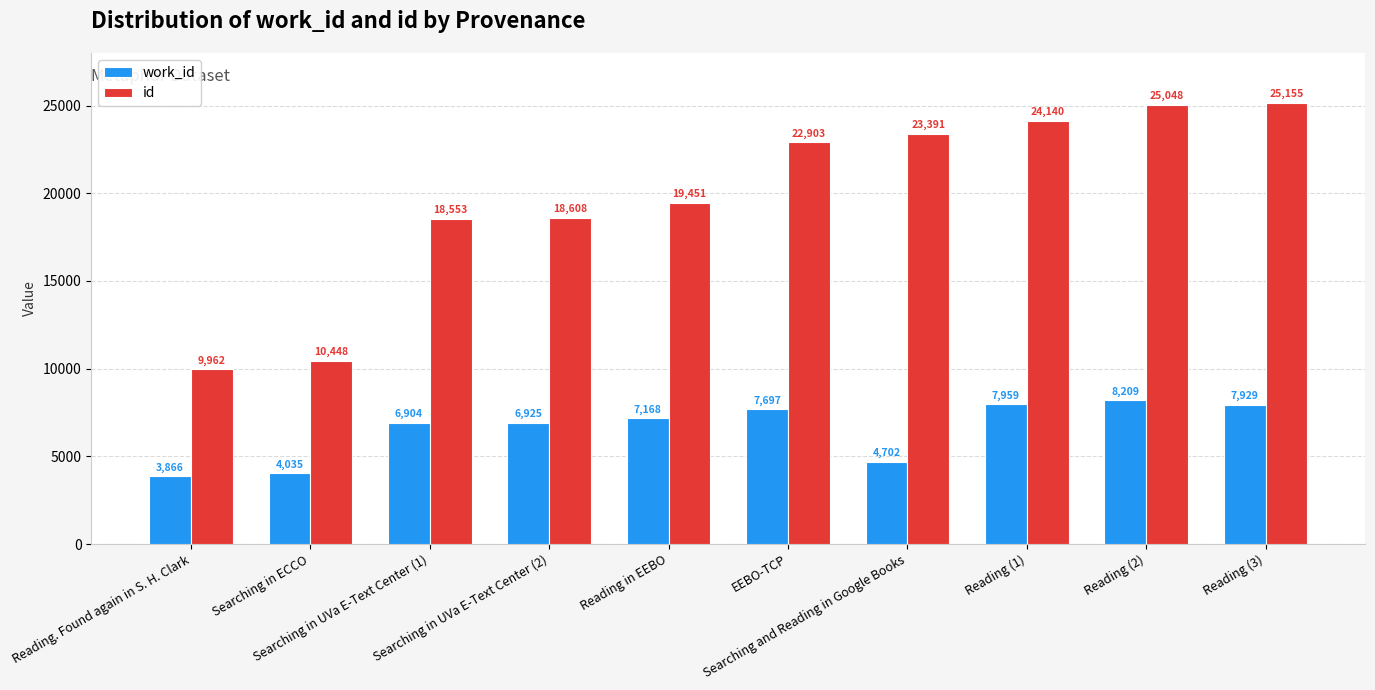

How many bars are there in each group?

2